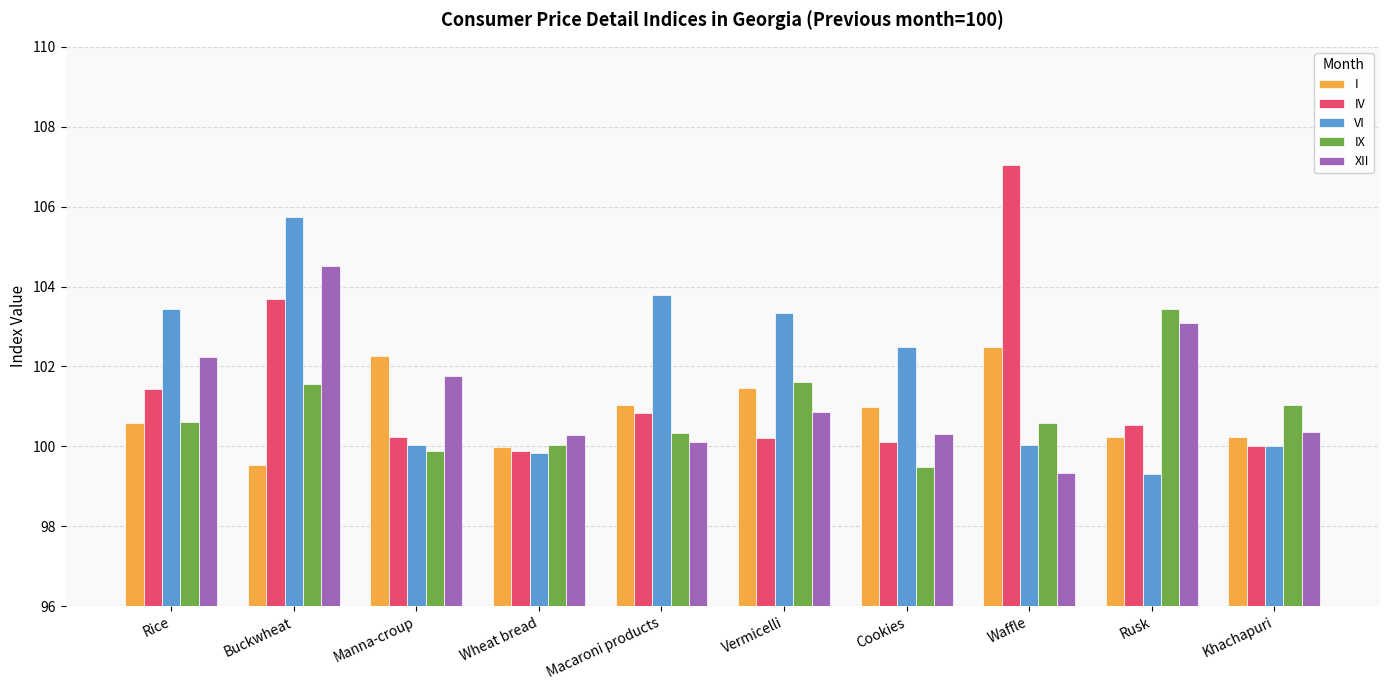

What position from the left is Waffle?

8